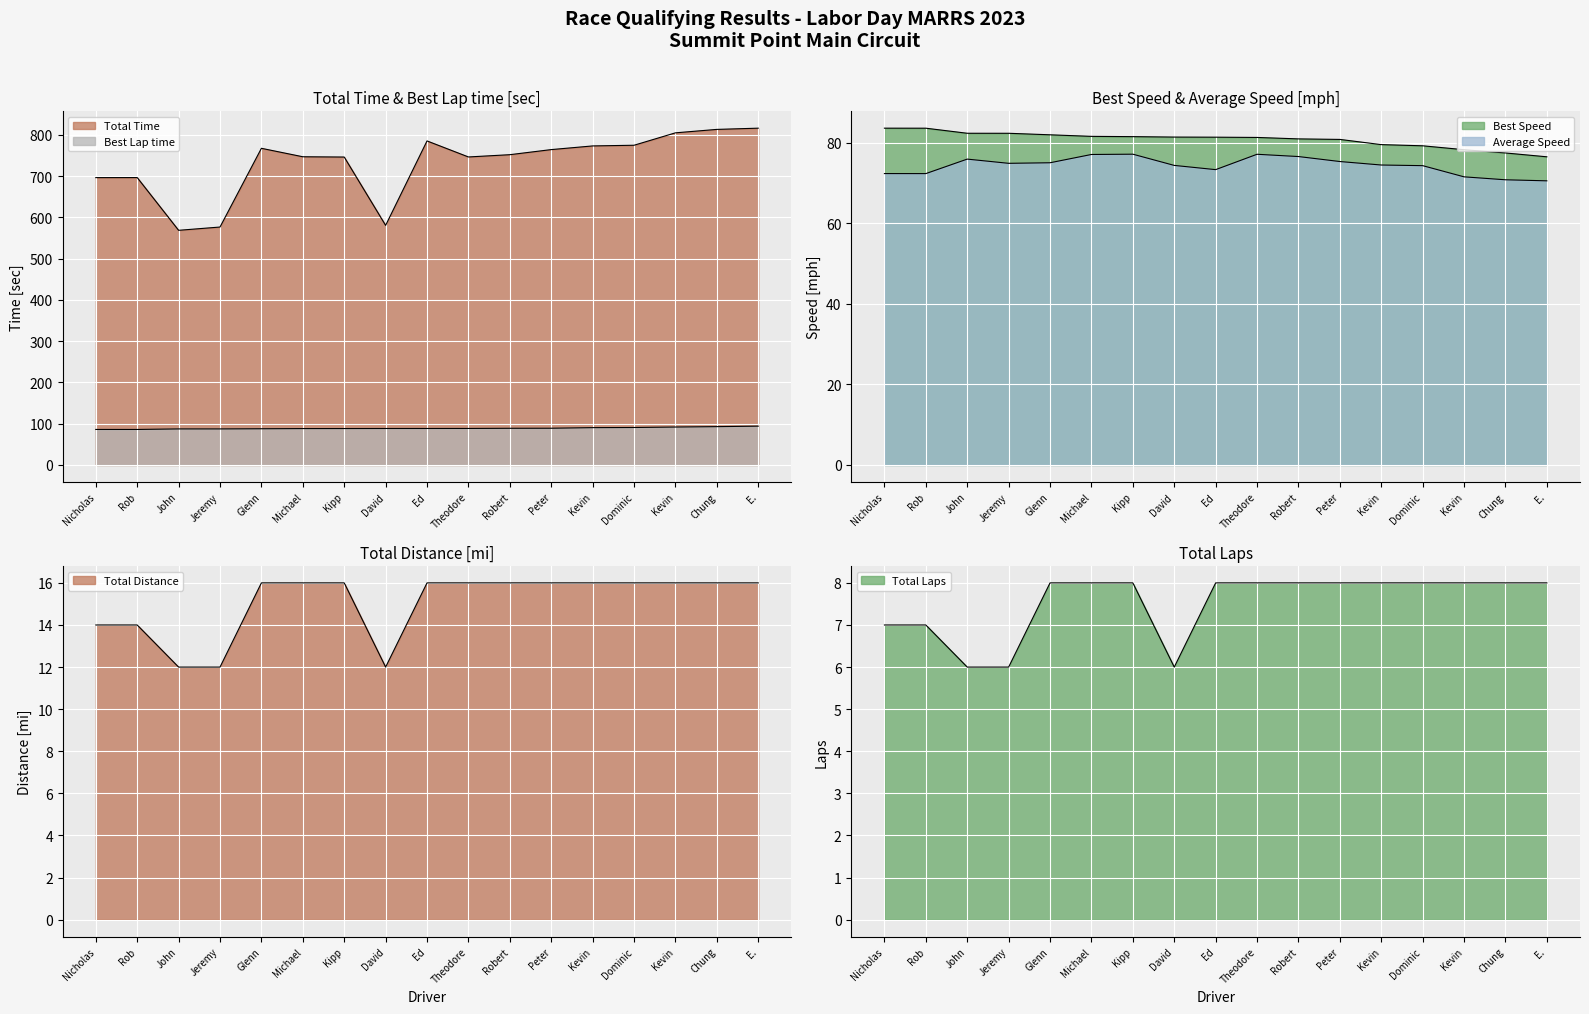

What is the difference between the Best Speed values at Ed and Robert?

0.4